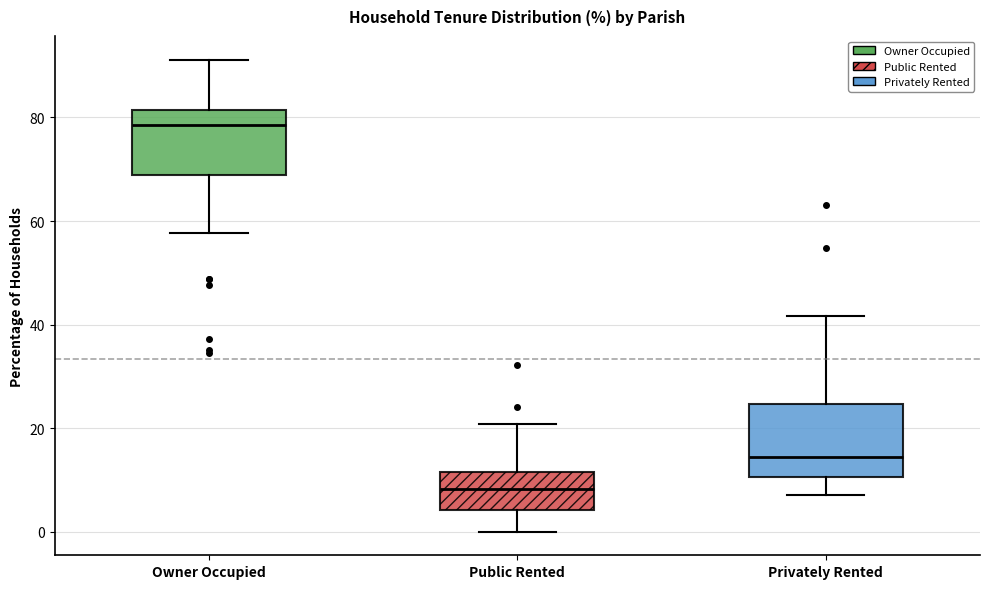

Which box has the lowest median line?

Public Rented